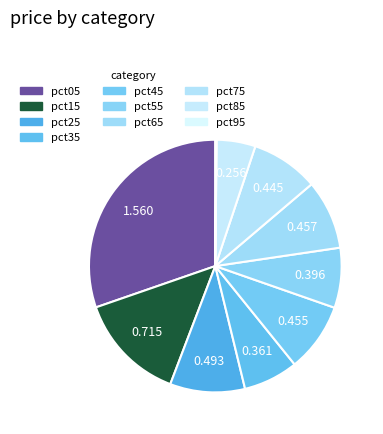

Do pct95 and pct65 together represent more than half of the pie?

No